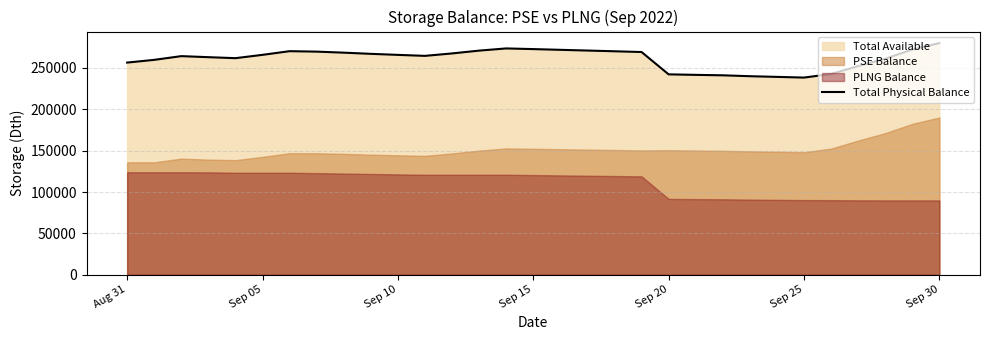

How many points are higher than both their immediate neighbors (excluding endpoints)?

3